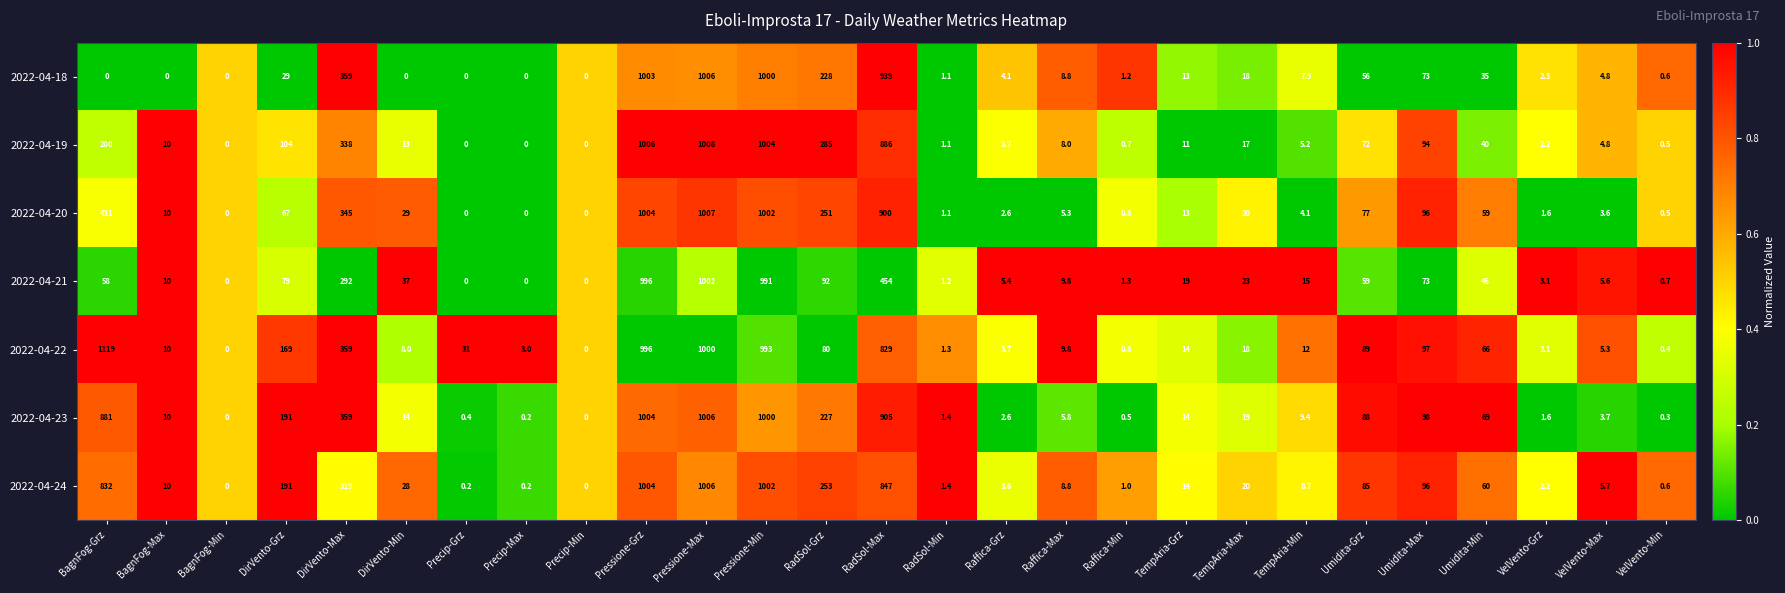

What is the difference between the 2022-04-22 values at Raffica-Min and TempAria-Max?

17.2